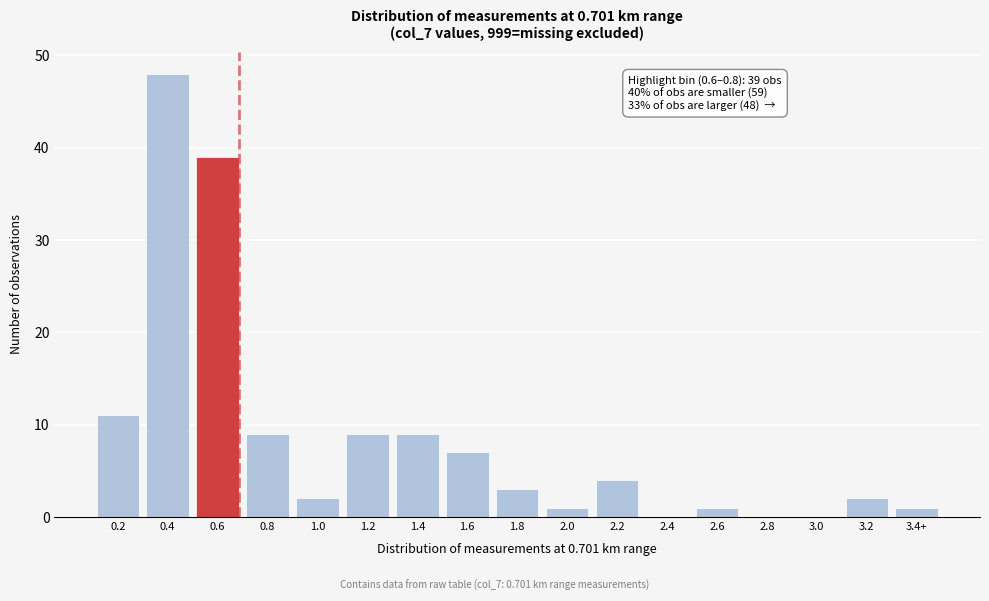

Reading right to left, transcribe all the data shown in this chart.

3.4+=1	3.2=2	3.0=0	2.8=0	2.6=1	2.4=0	2.2=4	2.0=1	1.8=3	1.6=7	1.4=9	1.2=9	1.0=2	0.8=9	0.6=39	0.4=48	0.2=11